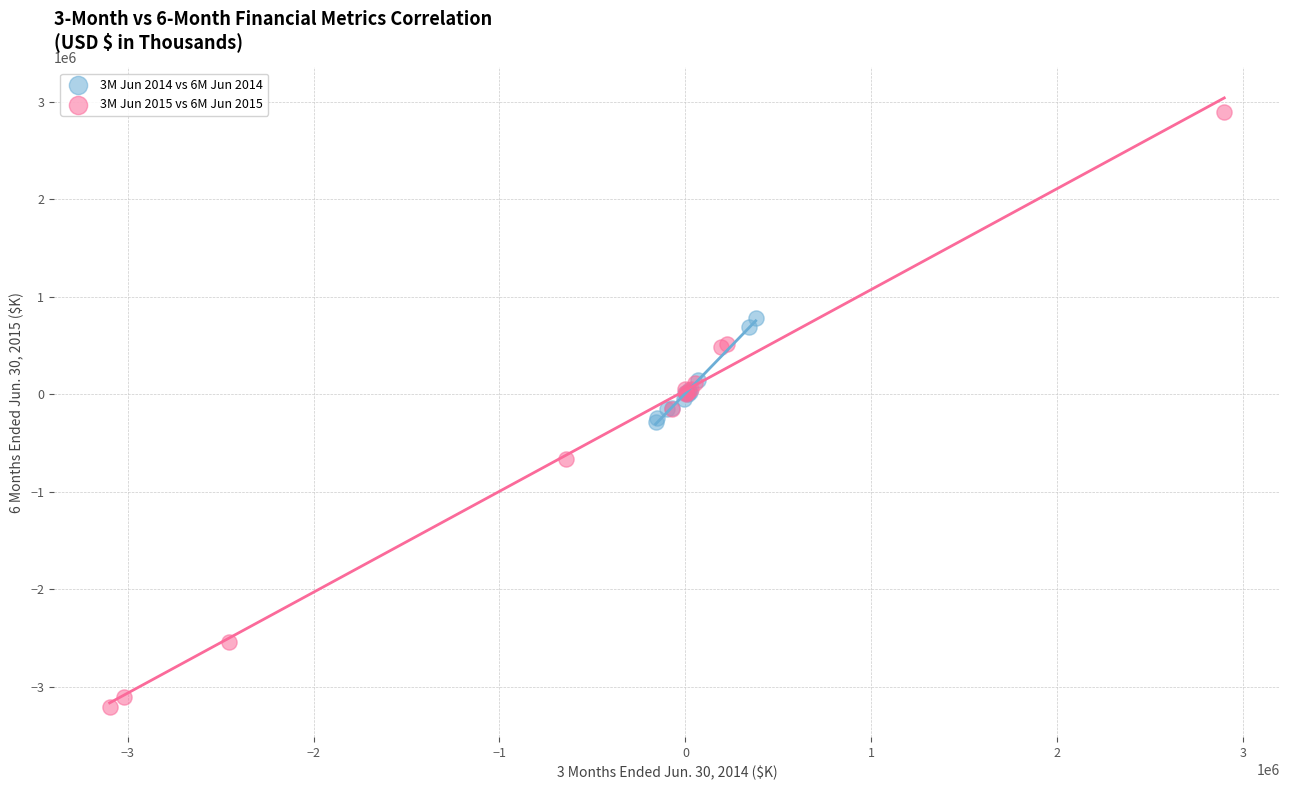

Which series has the largest Y range (max minus min)?

3M Jun 2015 vs 6M Jun 2015